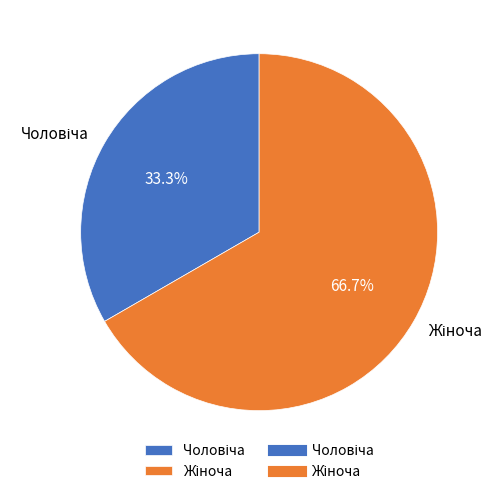

Does any single category account for the majority?

Yes